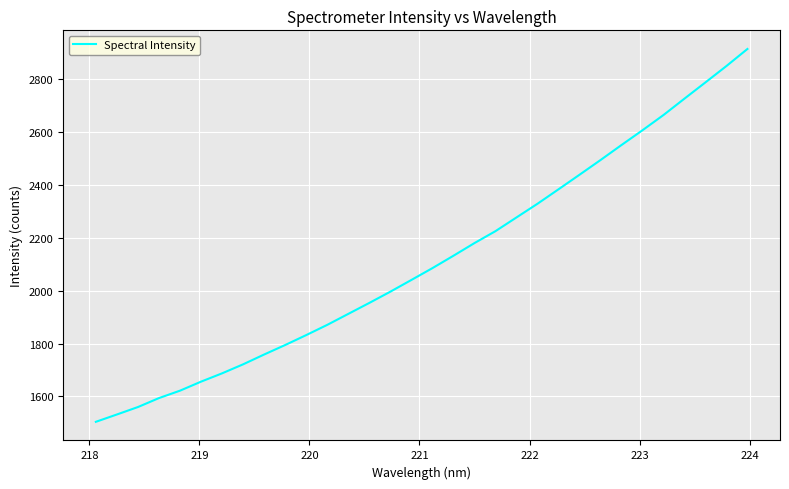

What is the difference between the maximum and minimum values?

1408.3